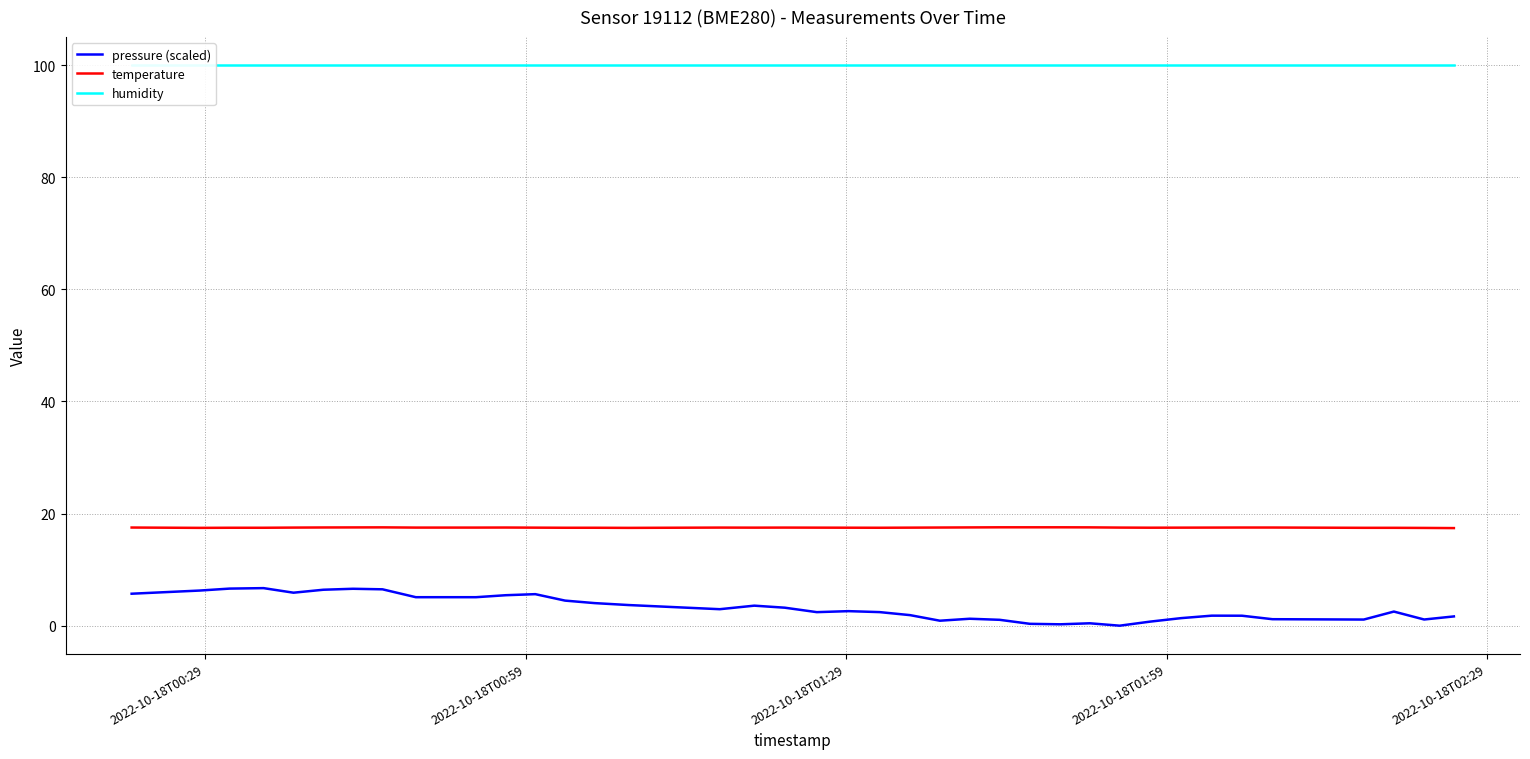

Reading left to right, extract all data points from this chart.

pressure (scaled): 5.7	6.0	6.3	6.6	6.7	5.9	6.4	6.6	6.5	5.1	5.1	5.1	5.4	5.6	4.5	4.0	3.7	2.9	3.6	3.2	2.4	2.6	2.4	1.9	0.9	1.2	1.0	0.3	0.2	0.4	0.0	0.7	1.3	1.8	1.8	1.2	1.1	2.5	1.1	1.7
temperature: 17.5	17.5	17.4	17.5	17.5	17.5	17.5	17.5	17.5	17.5	17.5	17.5	17.5	17.5	17.5	17.5	17.4	17.5	17.5	17.5	17.5	17.5	17.5	17.5	17.5	17.5	17.6	17.6	17.6	17.5	17.5	17.5	17.5	17.5	17.5	17.5	17.5	17.5	17.4	17.4
humidity: 100.0	100.0	100.0	100.0	100.0	100.0	100.0	100.0	100.0	100.0	100.0	100.0	100.0	100.0	100.0	100.0	100.0	100.0	100.0	100.0	100.0	100.0	100.0	100.0	100.0	100.0	100.0	100.0	100.0	100.0	100.0	100.0	100.0	100.0	100.0	100.0	100.0	100.0	100.0	100.0